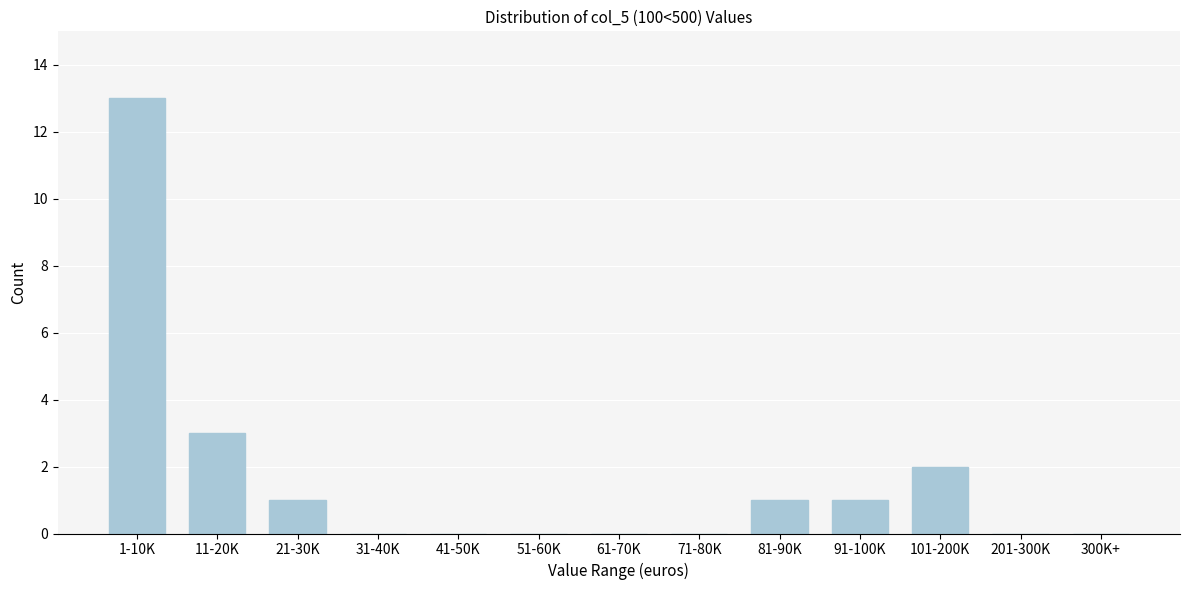

Reading left to right, transcribe all the data shown in this chart.

1-10K=13	11-20K=3	21-30K=1	31-40K=0	41-50K=0	51-60K=0	61-70K=0	71-80K=0	81-90K=1	91-100K=1	101-200K=2	201-300K=0	300K+=0